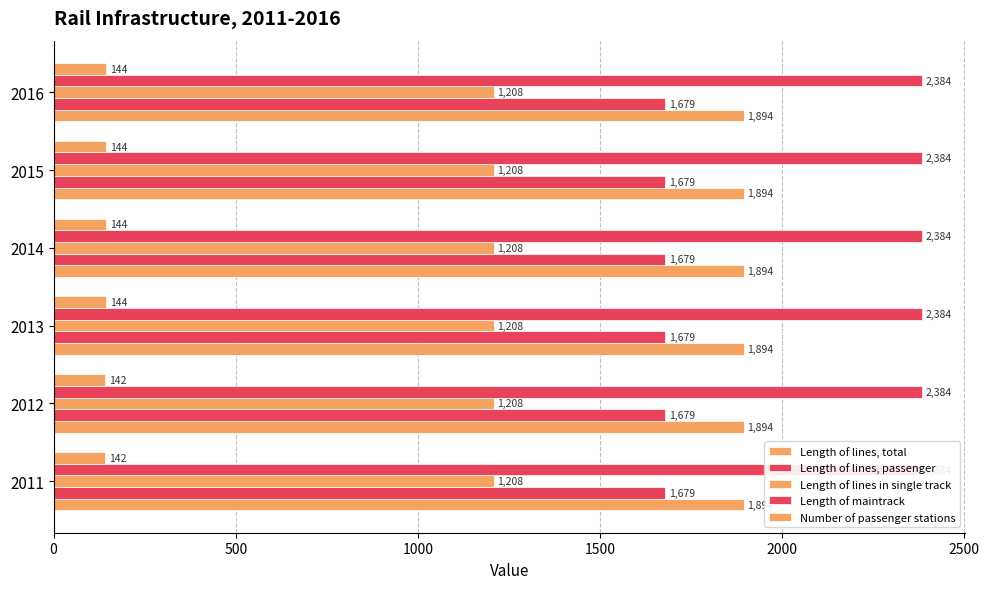

The Length of lines in single track series shows 0.3 at 500. True or false?

False